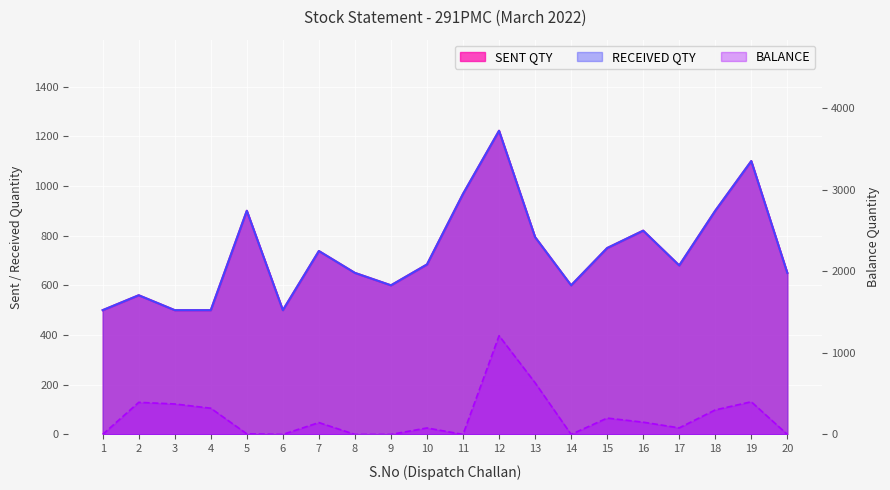

Does the chart display data point markers on the line(s)?

No